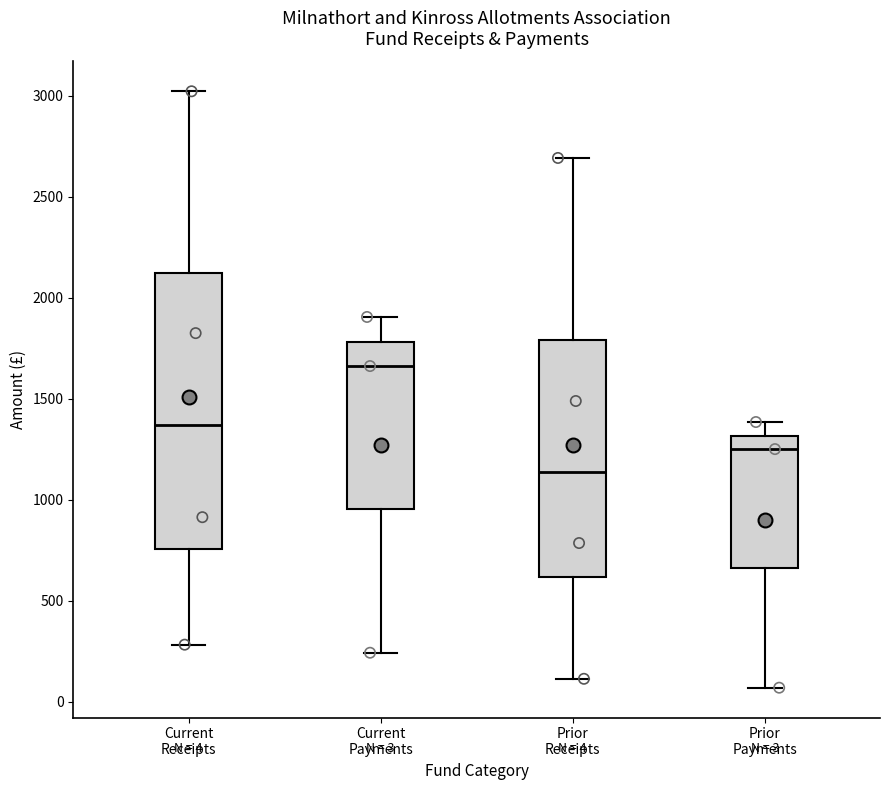

Which box is the tallest, from its lower edge to its upper edge?

Current Receipts